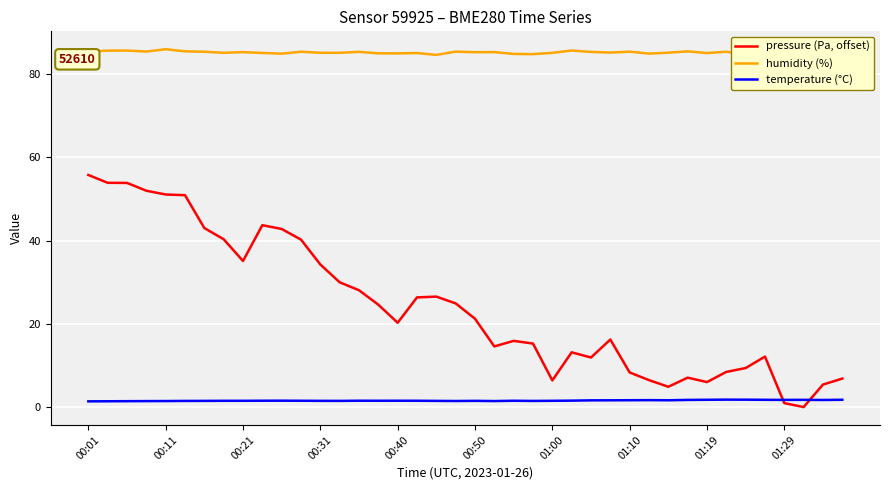

What is the lowest value of the humidity (%) series?

84.6